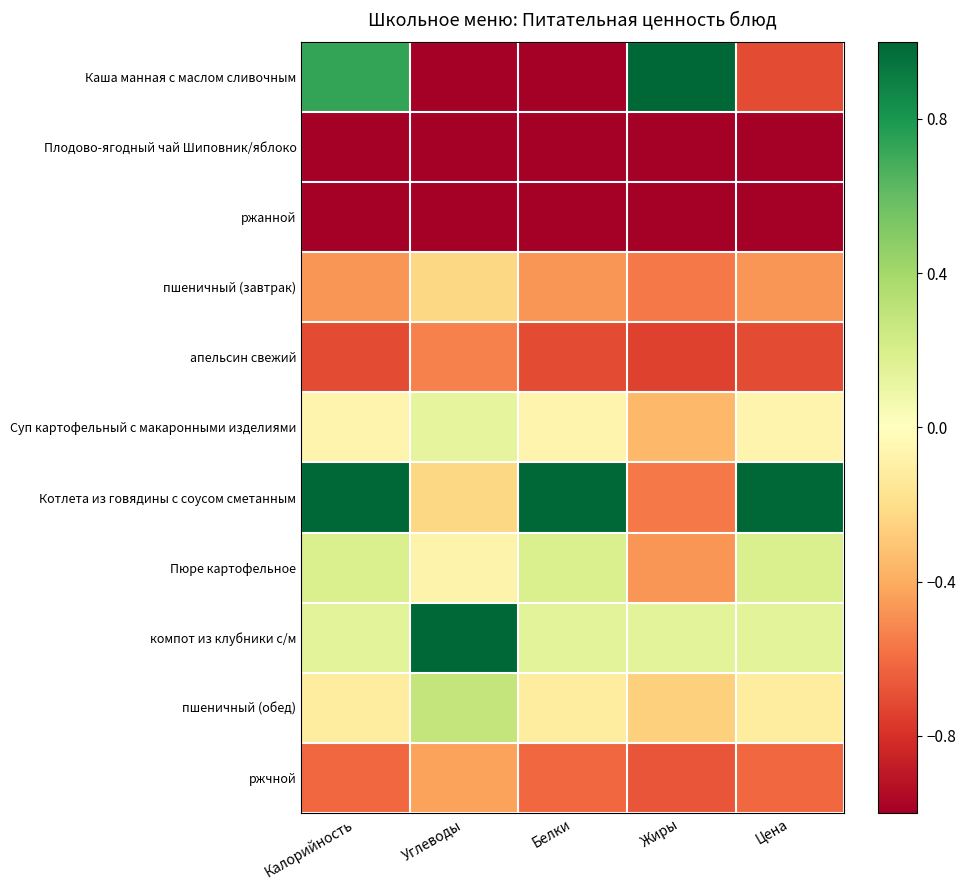

Rank the series by their maximum value, from highest to lowest.

Каша манная с маслом сливочным, Котлета из говядины с соусом сметанным, компот из клубники с/м, пшеничный (обед), Пюре картофельное, Суп картофельный с макаронными изделиями, пшеничный (завтрак), ржчной, апельсин свежий, ржанной, Плодово-ягодный чай Шиповник/яблоко